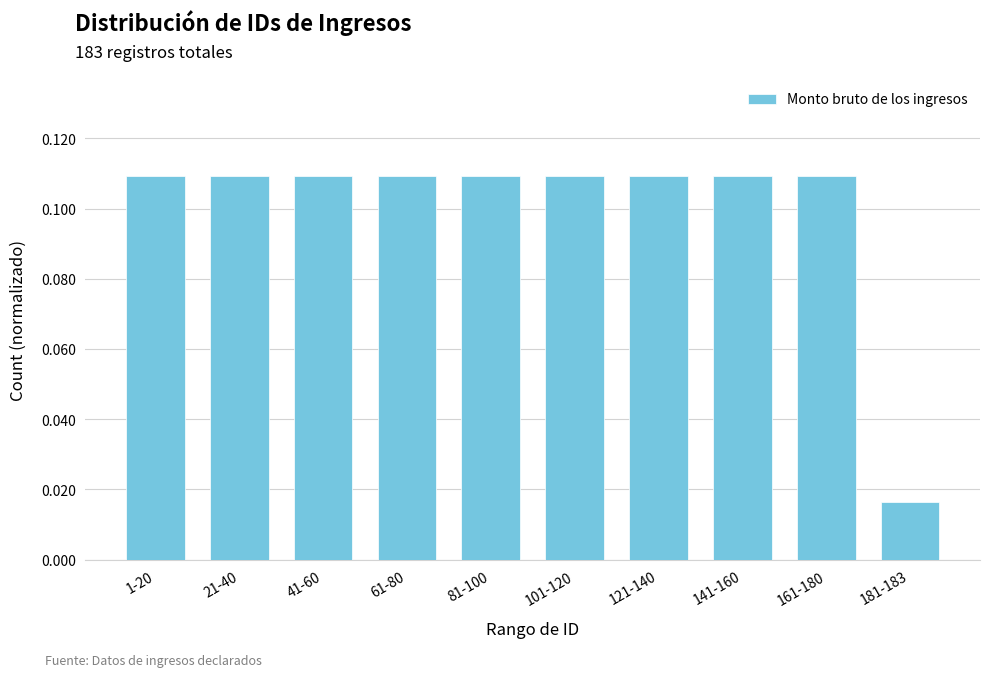

At which category does the chart reach its minimum across all series?

181-183